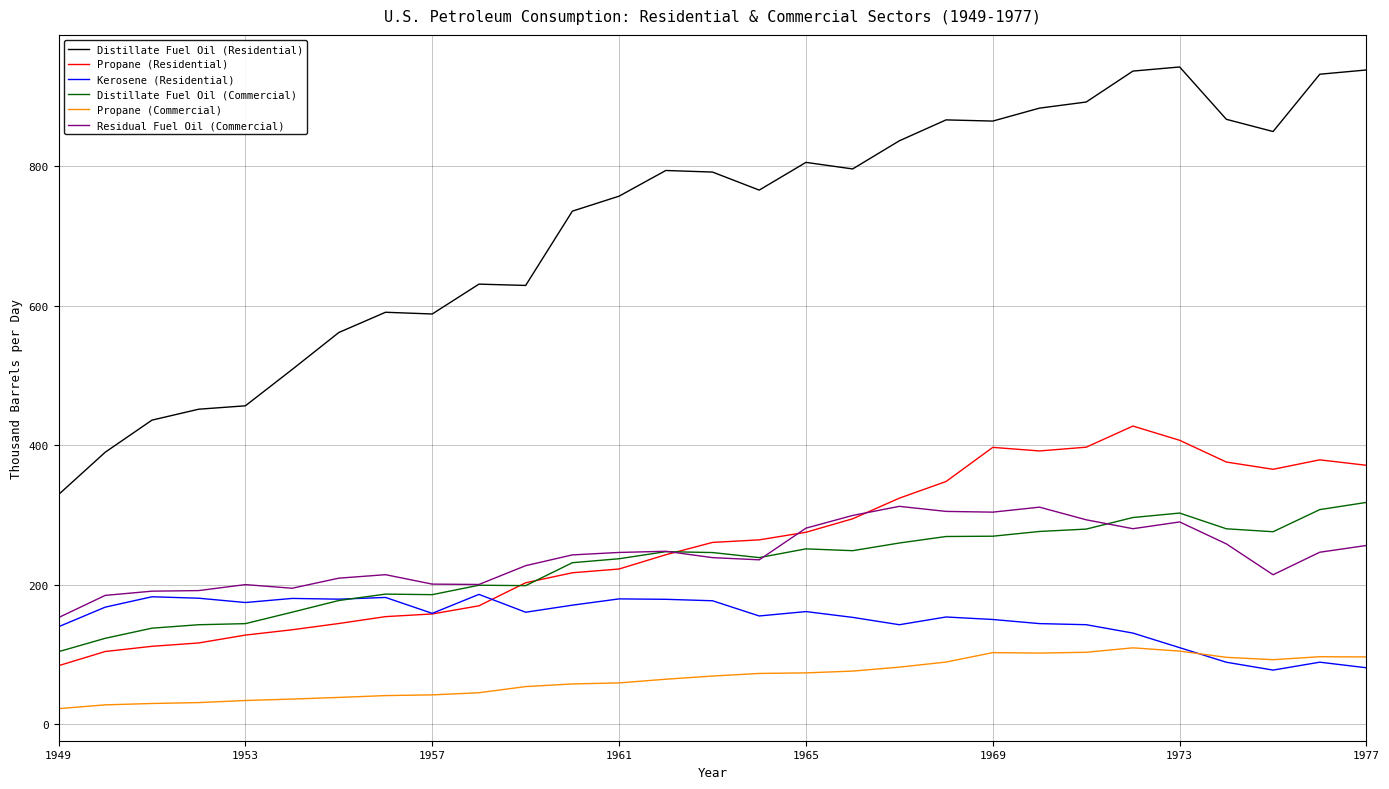

True or false: Propane (Commercial) and Propane (Residential) intersect in this chart.

False